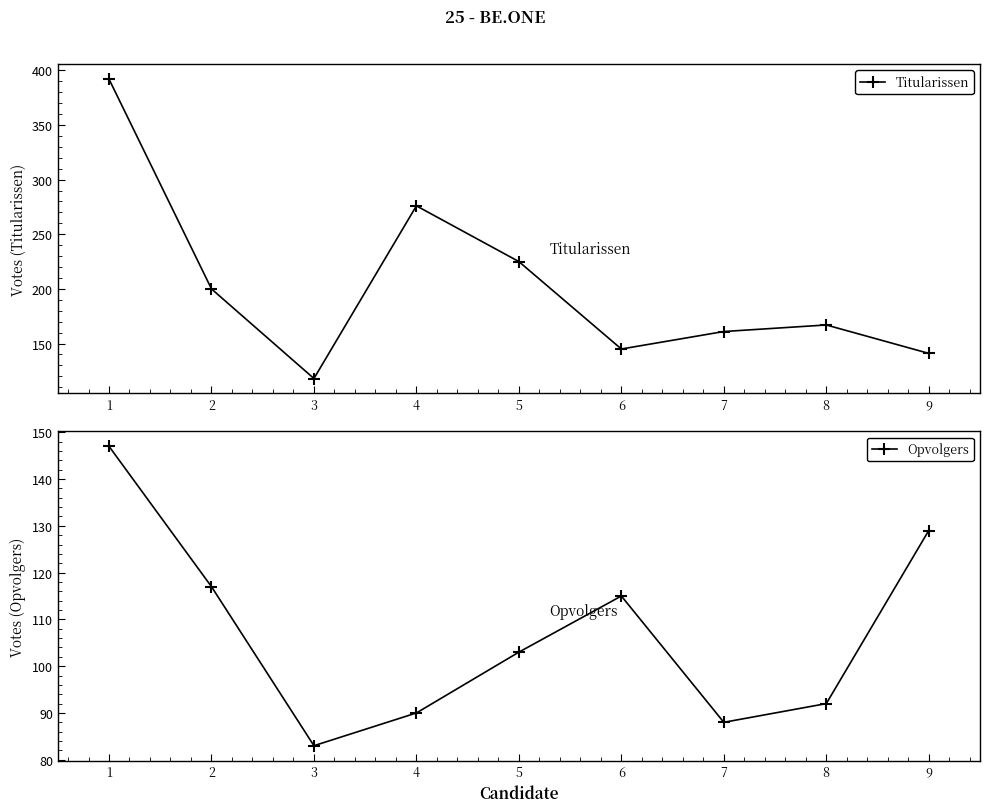

True or false: Opvolgers has more than 2 interior local peaks.

False